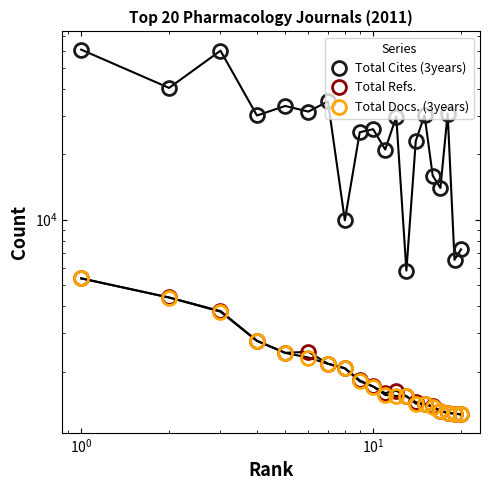

What is the average value of the Total Docs. (3years) series?

2141